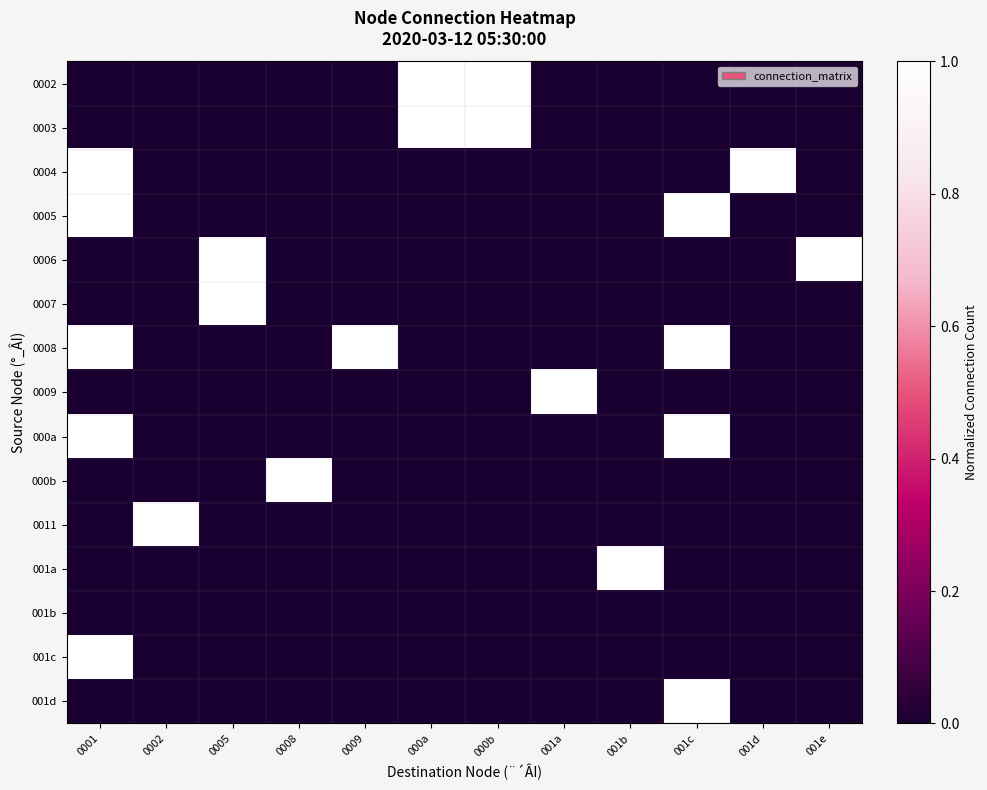

At which category is the sum across all series the highest?

0001